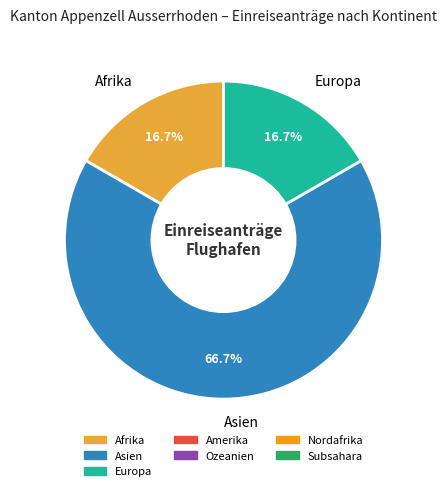

True or false: Europa accounts for 7% of the total.

False